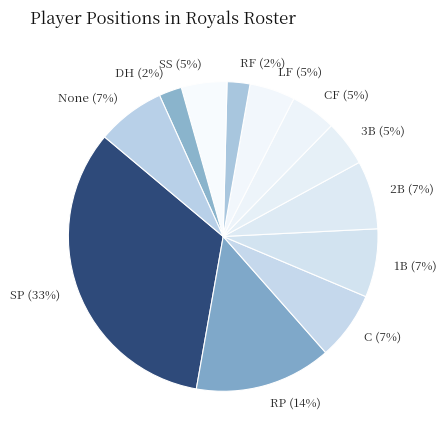

To the nearest percent, what portion does C represent?

7%